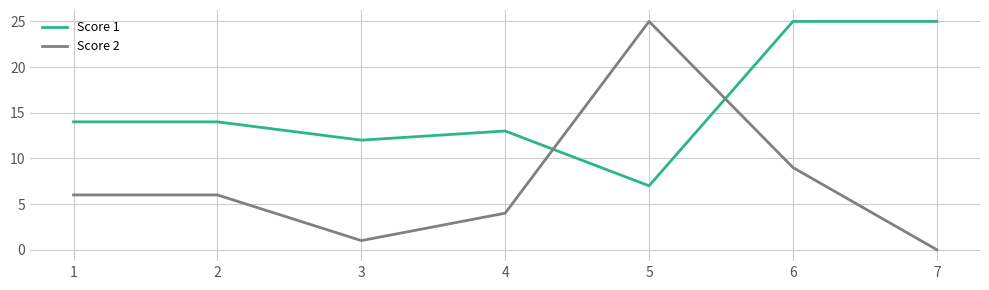

At which category is the sum across all series the highest?

6